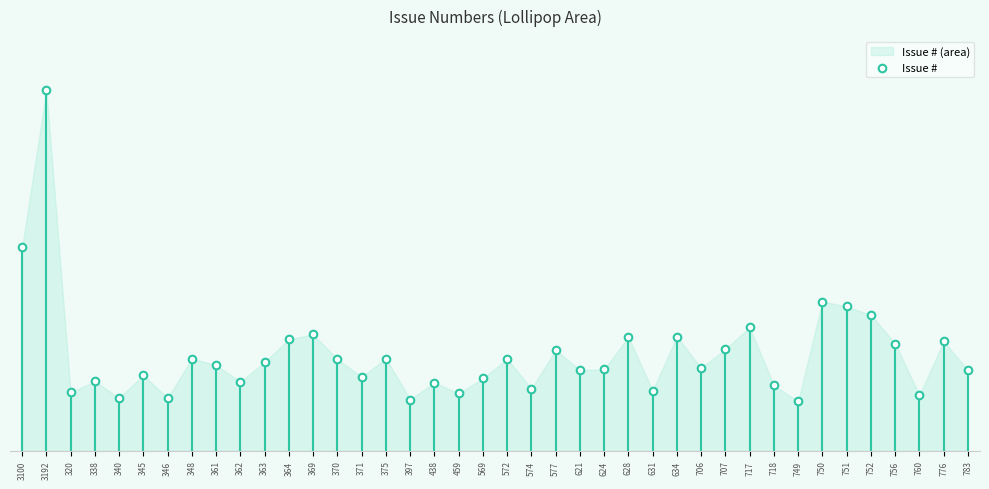

What is the change in value from 345 to 621?

+5.4